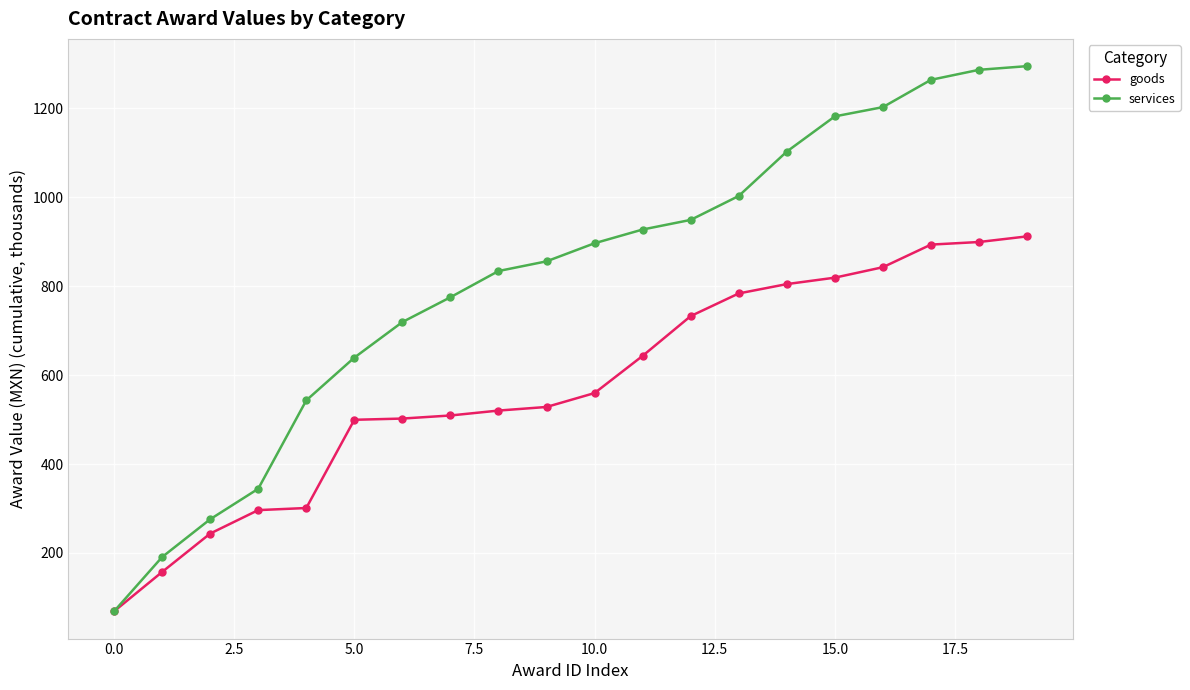

What is the value of the goods point at the 13th from the left?

732.6